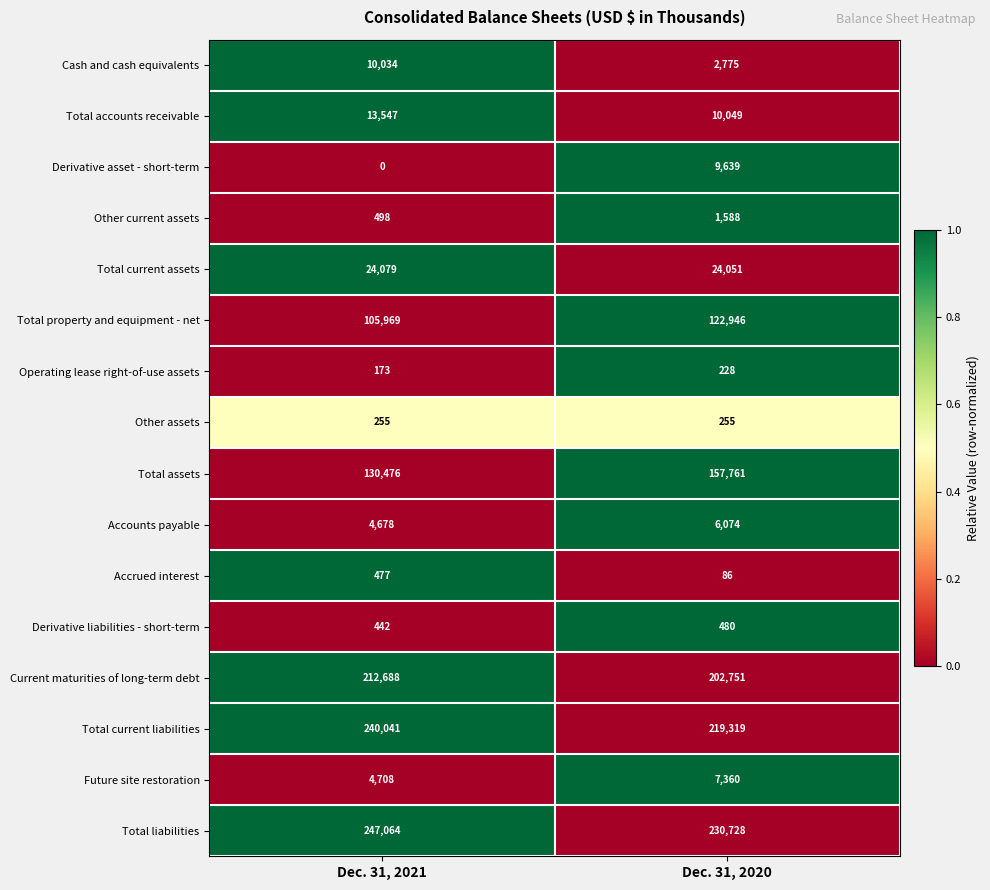

What is the sum of the Total property and equipment - net values at Dec. 31, 2020 and Dec. 31, 2021?

228915